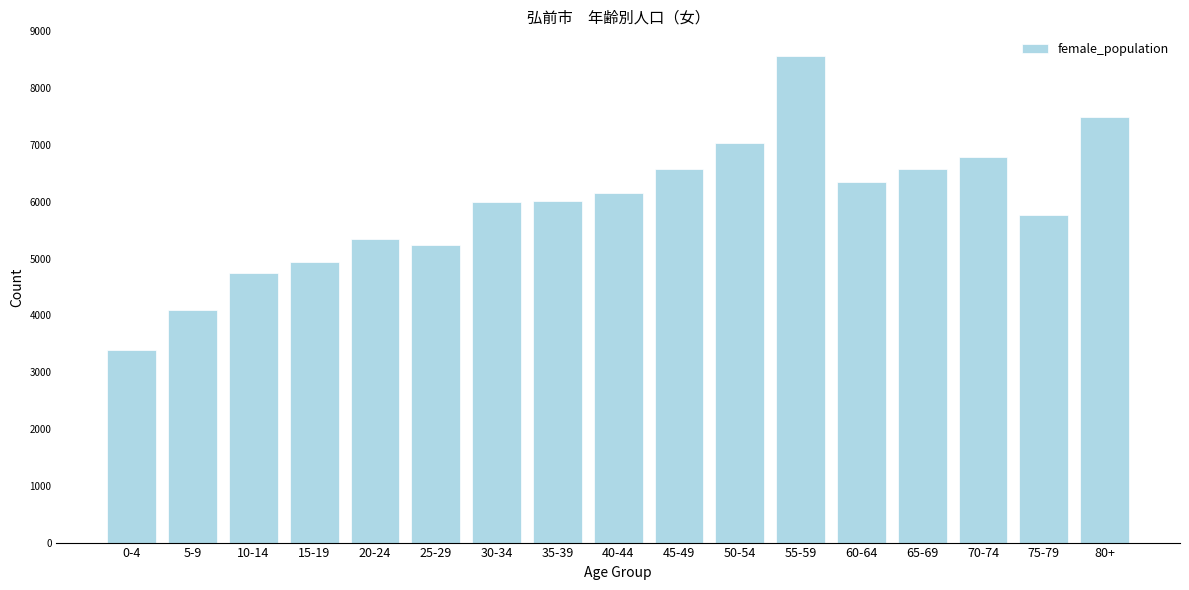

What is the difference between the maximum and minimum values?

5188